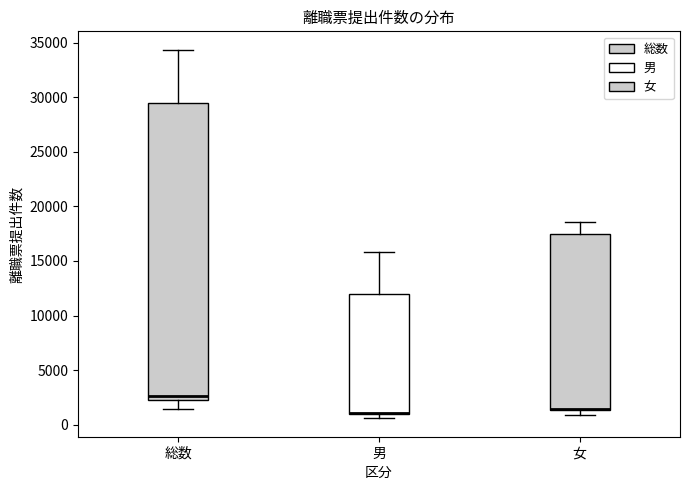

Where is the lower edge of the box for 総数 on the y-axis? The values are not printed on the chart, so give them approximately, as read against the axis.

2500